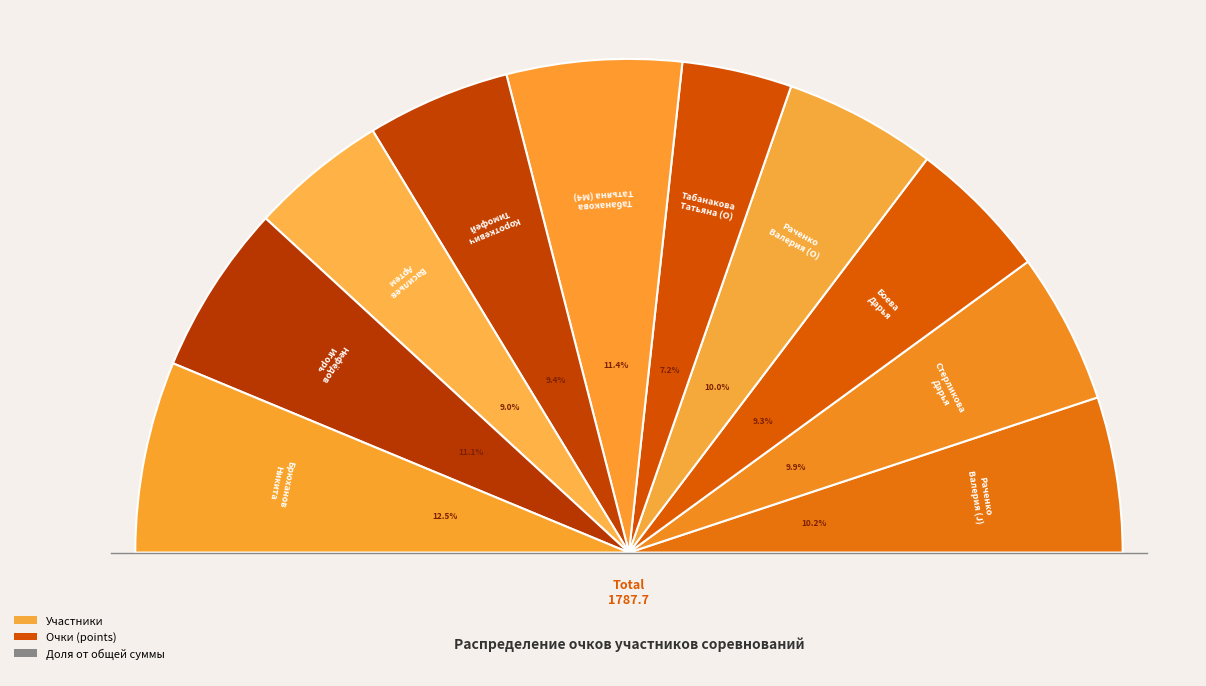

Which slice is the largest?

Брюханов
Никита